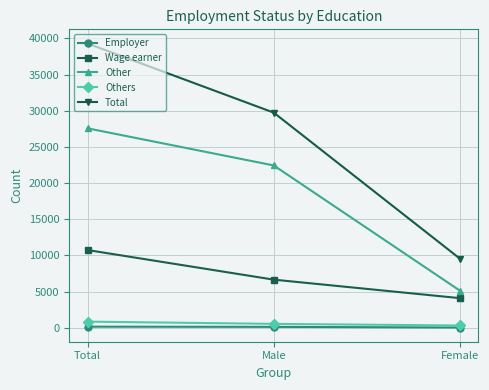

Which series has the largest total across all categories?

Total